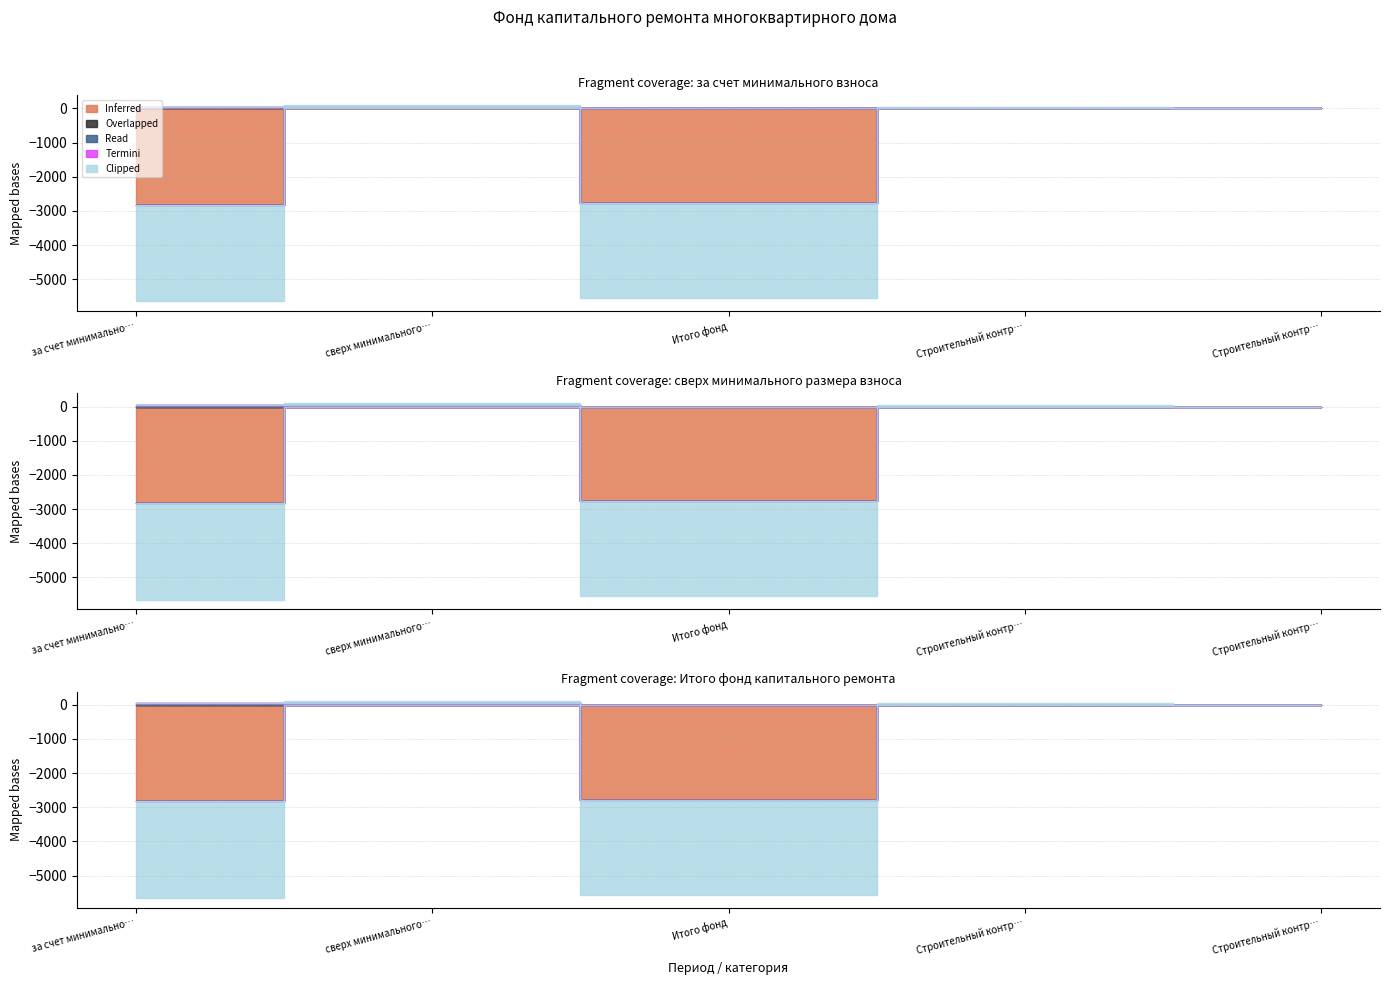

Rank the categories by Overlapped value from highest to lowest.

за счет минимального взноса, сверх минимального размера взноса, Итого фонд, Строительный контроль теплоснабжения, Строительный контроль водоотведения